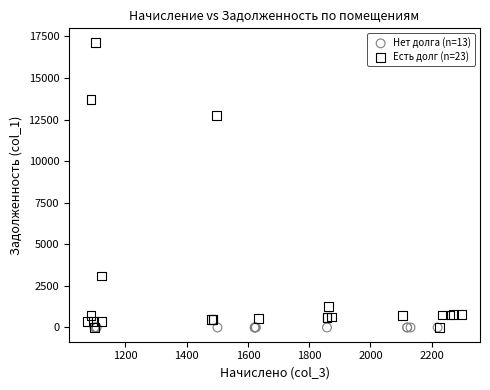

Which series reaches the maximum Y coordinate?

Есть долг (n=23)